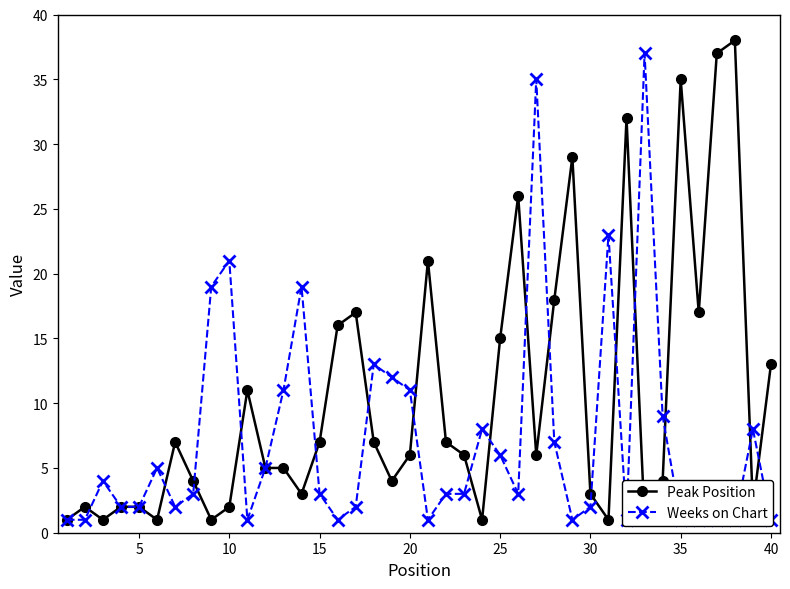

Which series has the largest total across all categories?

Peak Position